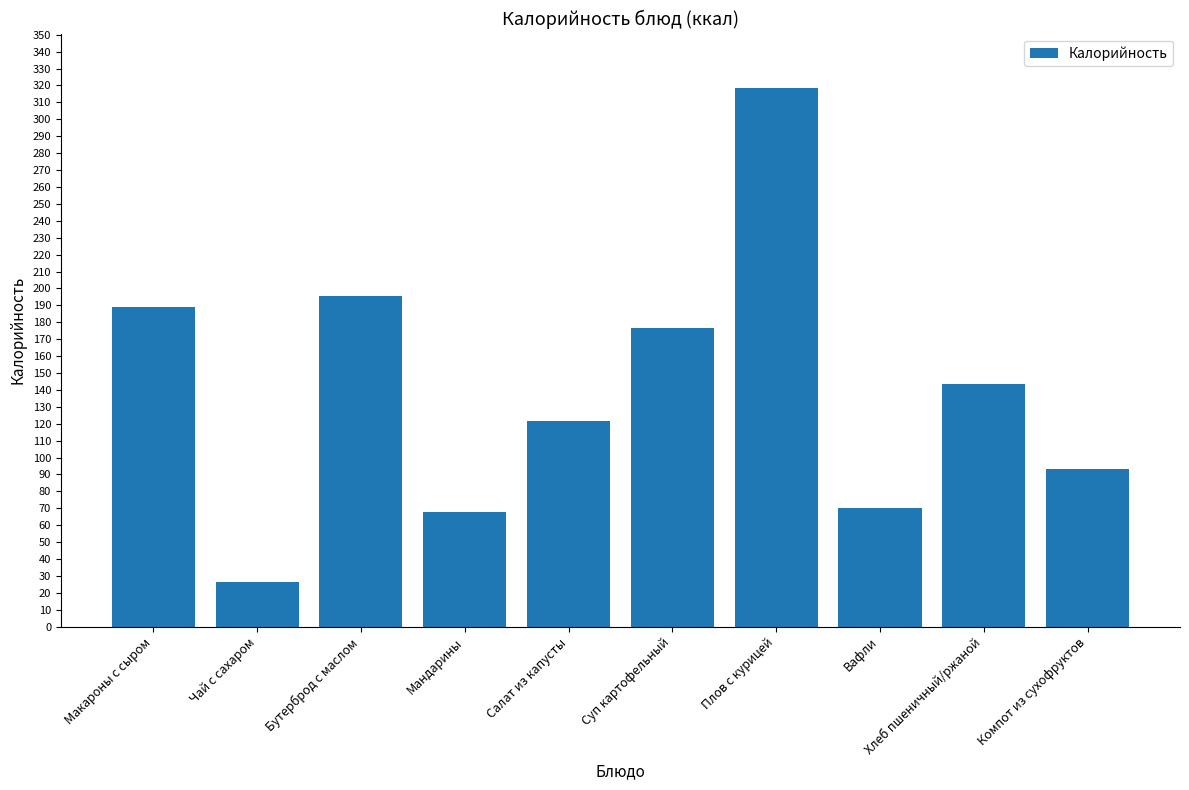

Which label corresponds to the largest value in the chart?

Плов с курицей